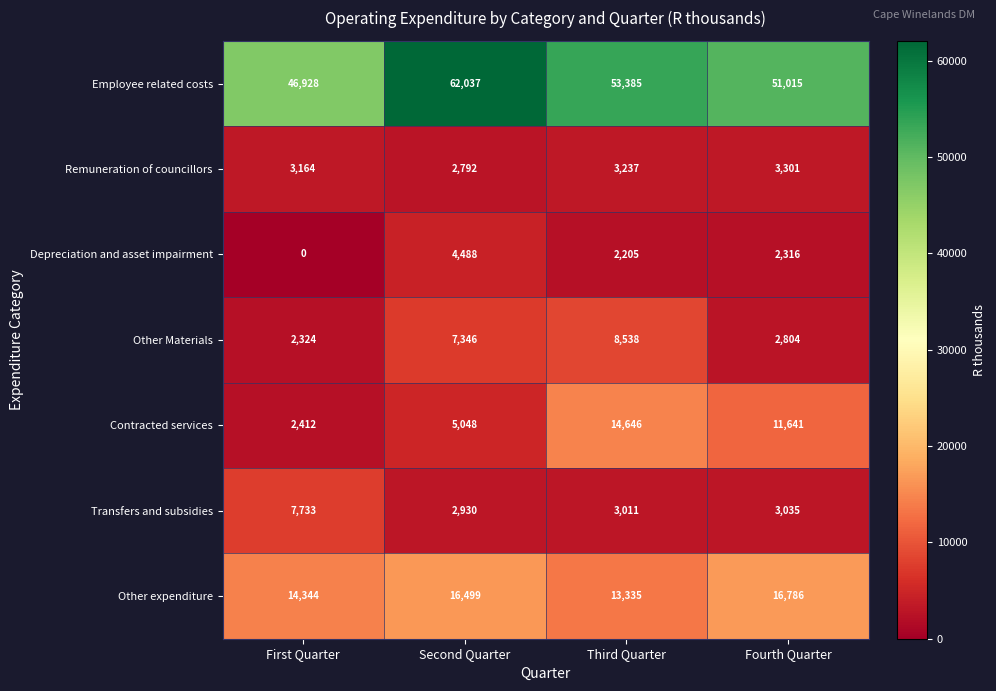

Rank the series by their maximum value, from lowest to highest.

Remuneration of councillors, Depreciation and asset impairment, Transfers and subsidies, Other Materials, Contracted services, Other expenditure, Employee related costs